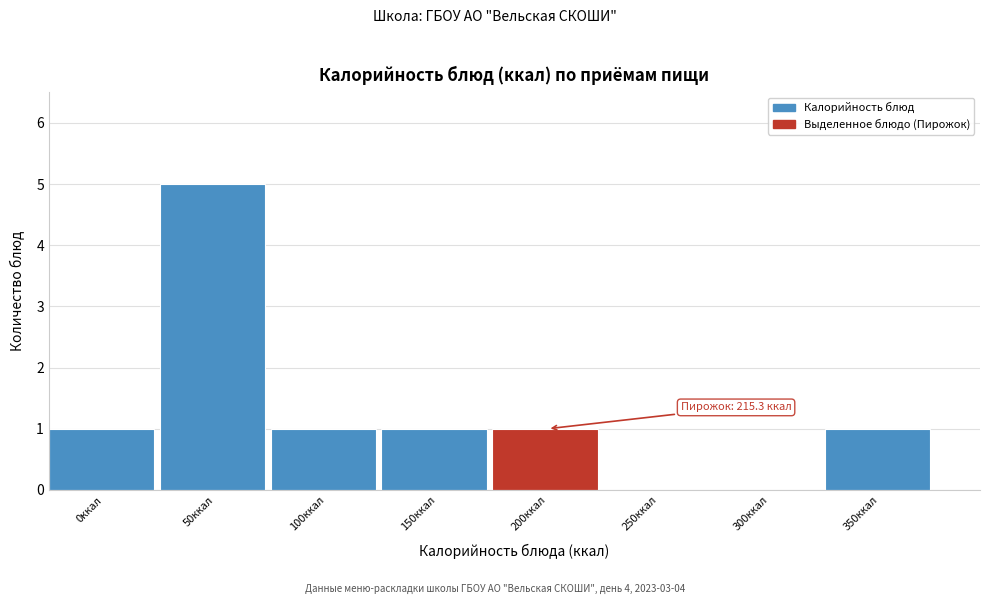

Reading left to right, extract all data points from this chart.

0ккал=1	50ккал=5	100ккал=1	150ккал=1	200ккал=1	250ккал=0	300ккал=0	350ккал=1